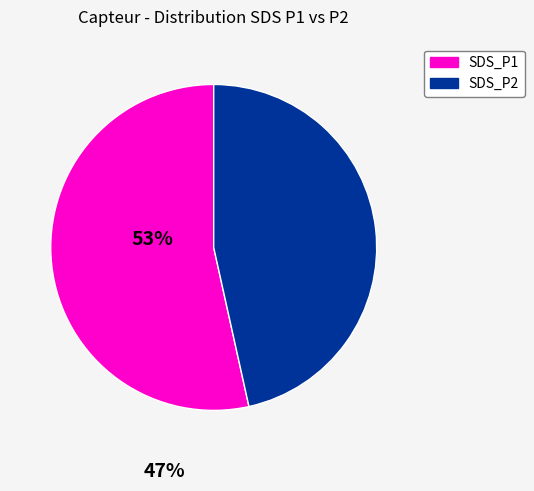

Combined, do SDS_P1 and SDS_P2 account for over 50%?

Yes